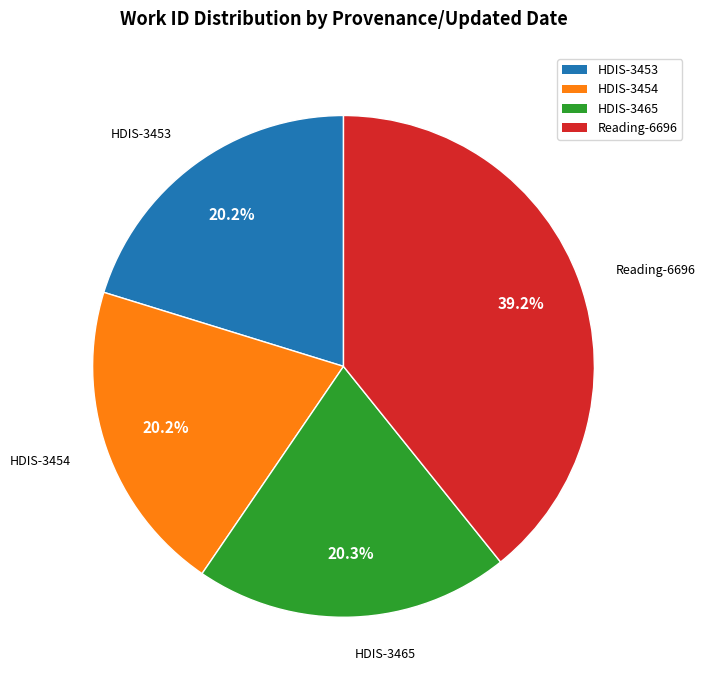

Is Reading-6696 the majority of the pie?

No